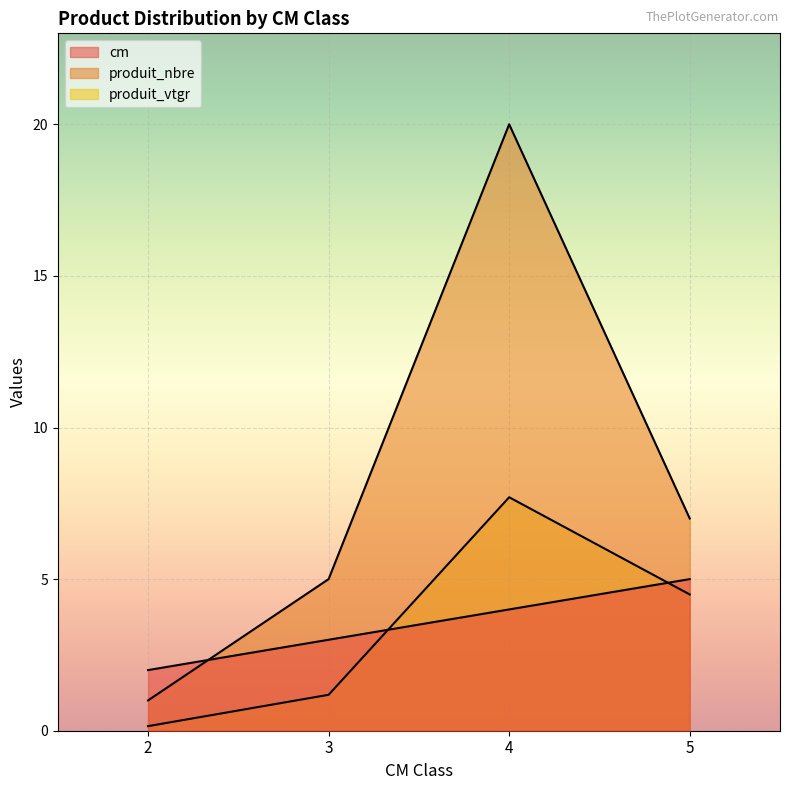

How many lines are shown in the chart?

3